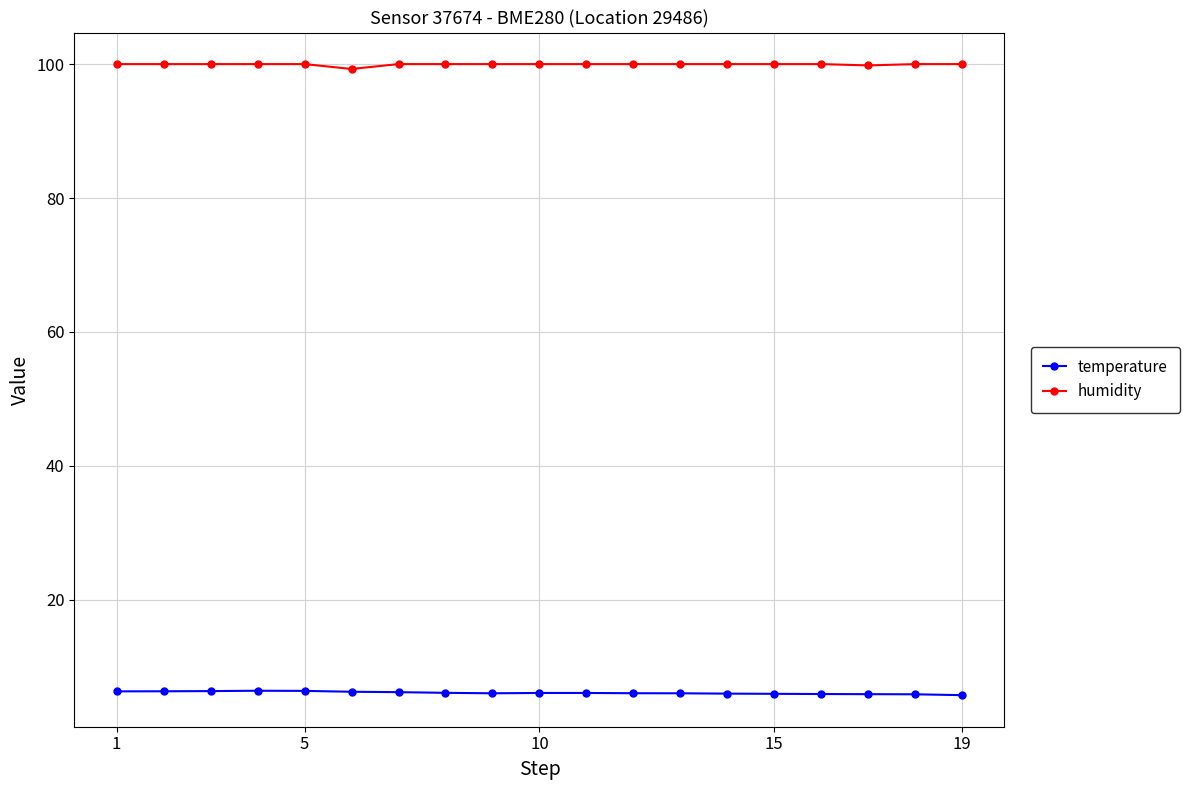

Which series has the largest total across all categories?

humidity